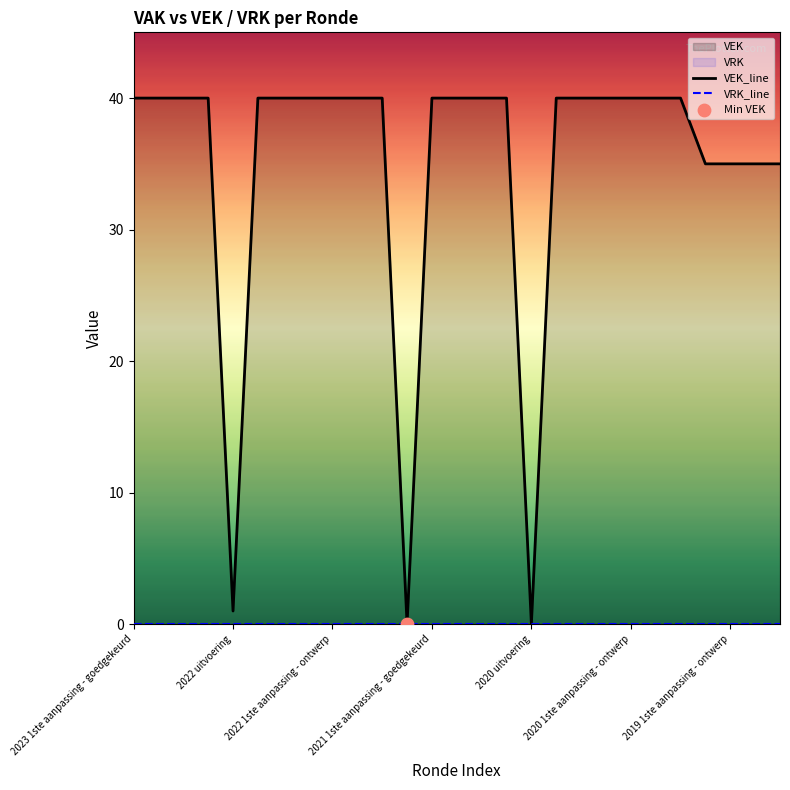

Which series contains the lowest Y value?

VEK_line